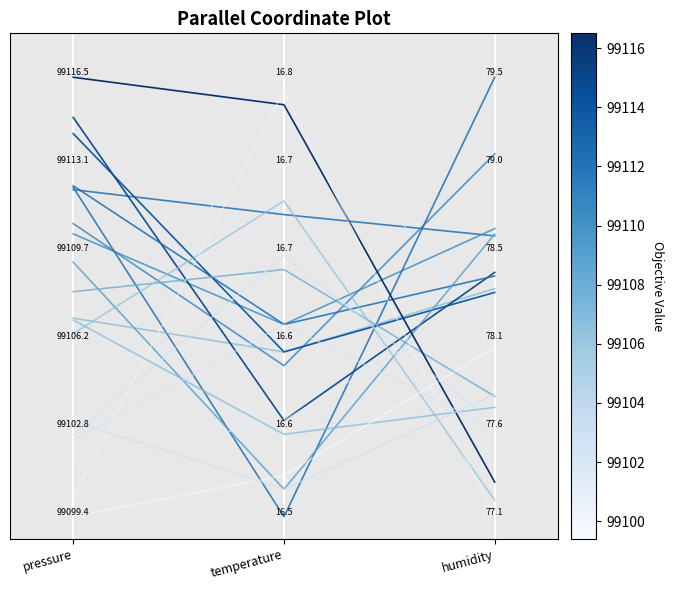

Reading left to right, extract all data points from this chart.

pressure=0.7	temperature=0.7	humidity=0.6